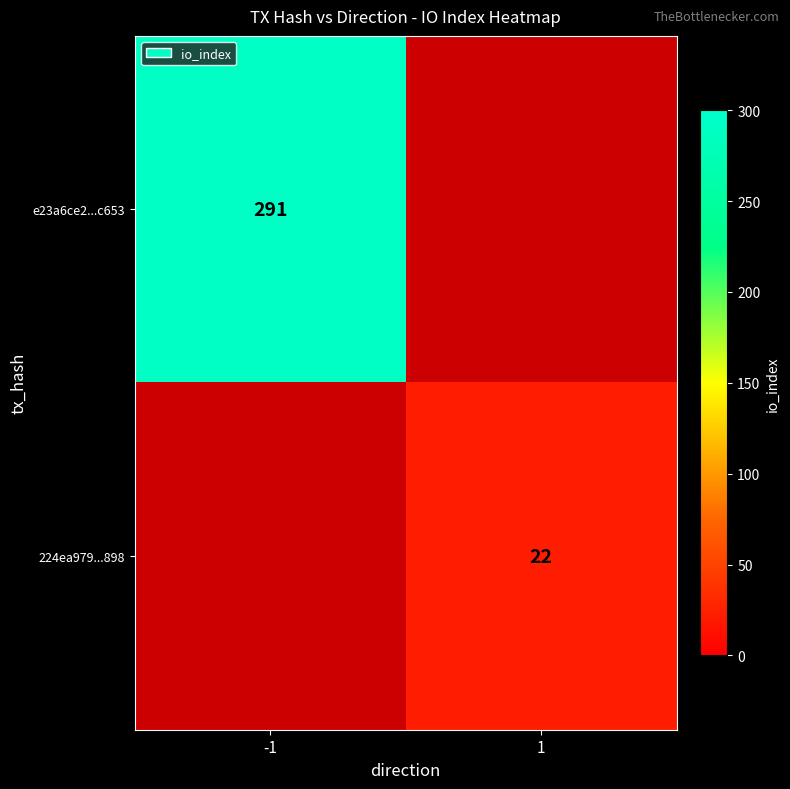

True or false: 224ea979...898 has a value of 22 at 1.

True